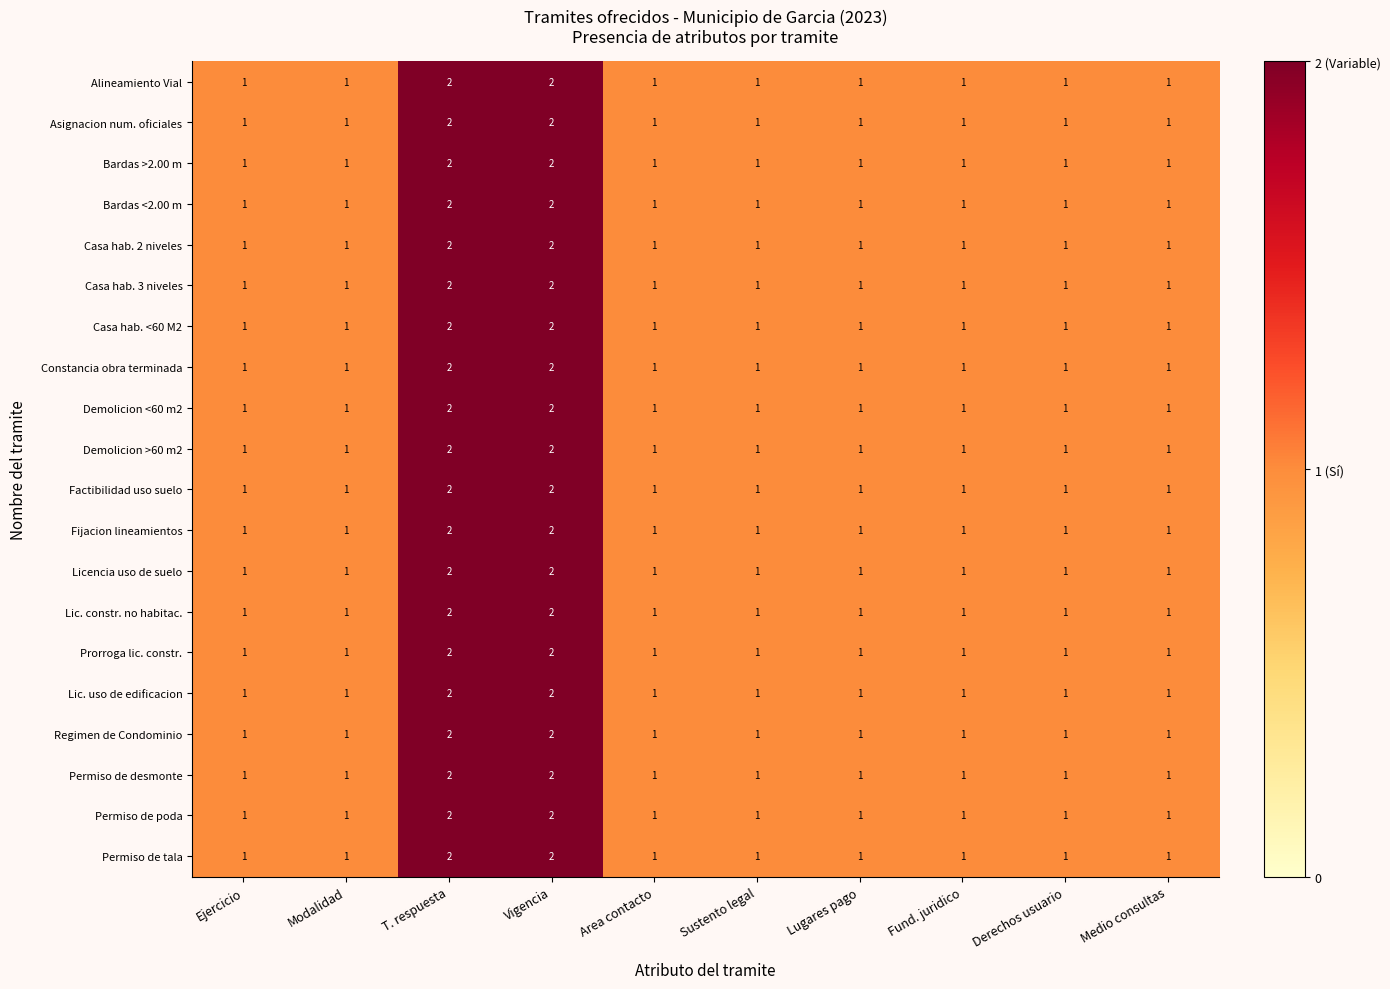

How many series are shown in this chart?

20